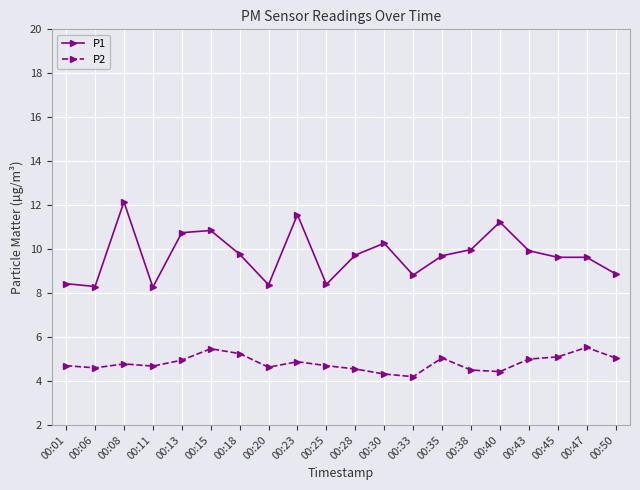

Which series has the widest spread of values?

P1